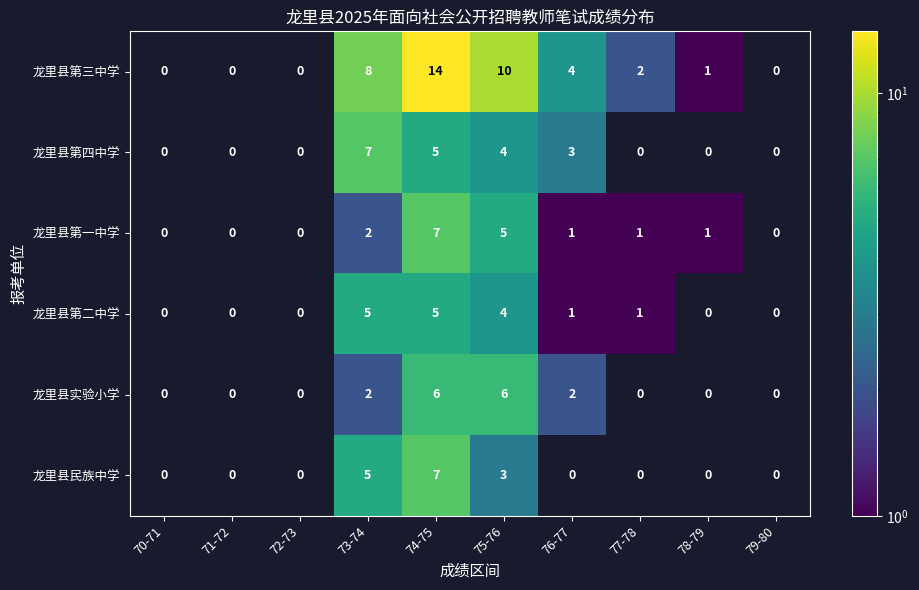

What is the maximum value for 龙里县实验小学?

6